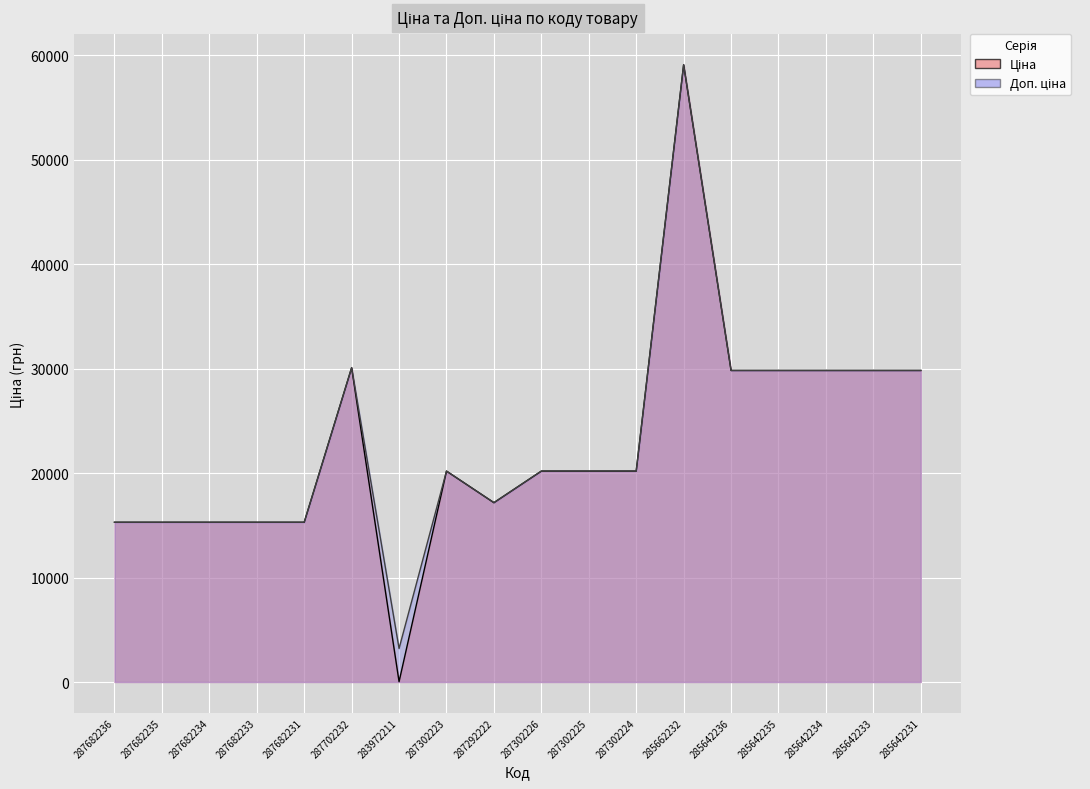

How many categories are shown in the chart?

18